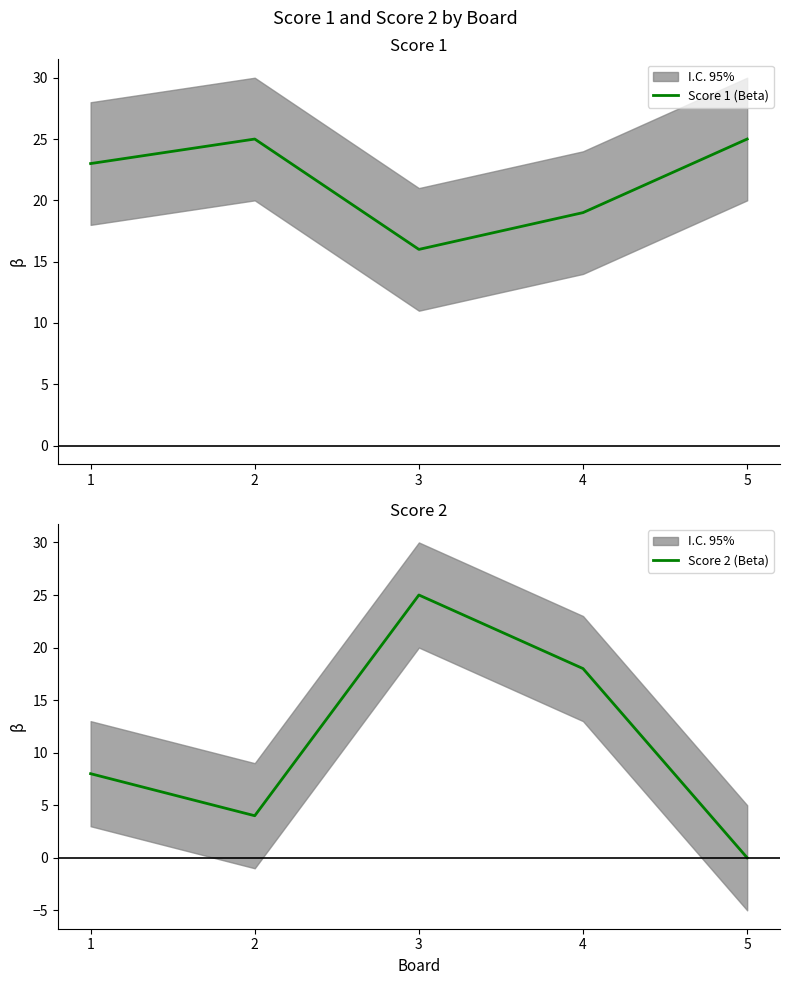

Reading left to right, transcribe all the data shown in this chart.

Score 1 (Beta): 1=23	2=25	3=16	4=19	5=25
Score 2 (Beta): 1=8	2=4	3=25	4=18	5=0